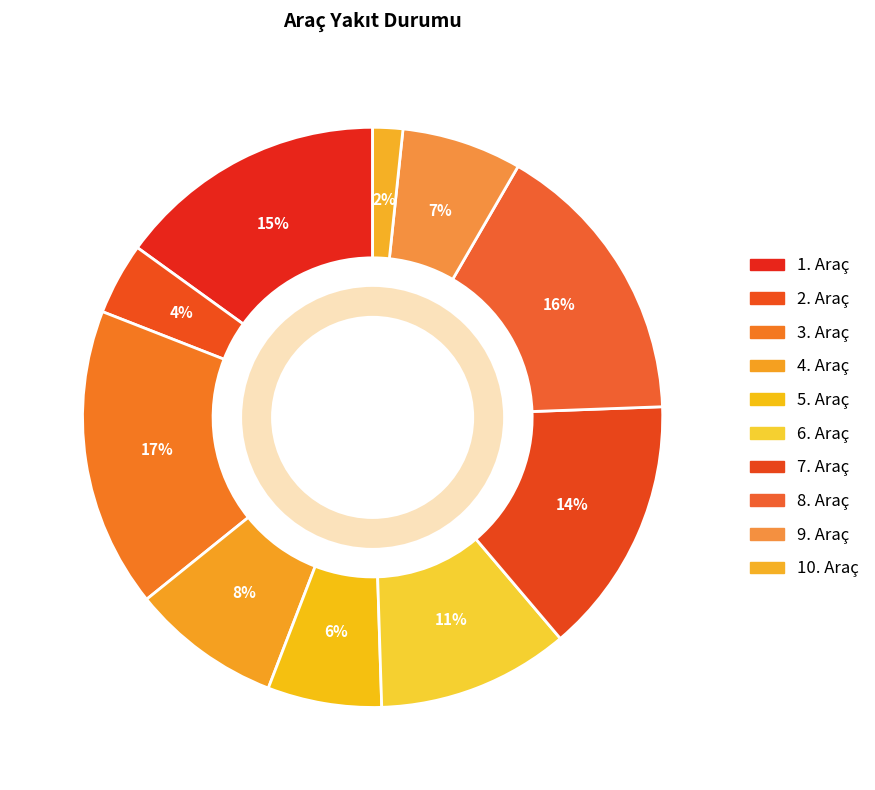

To the nearest percent, what is the combined percentage of 9. Araç and 2. Araç?

11%